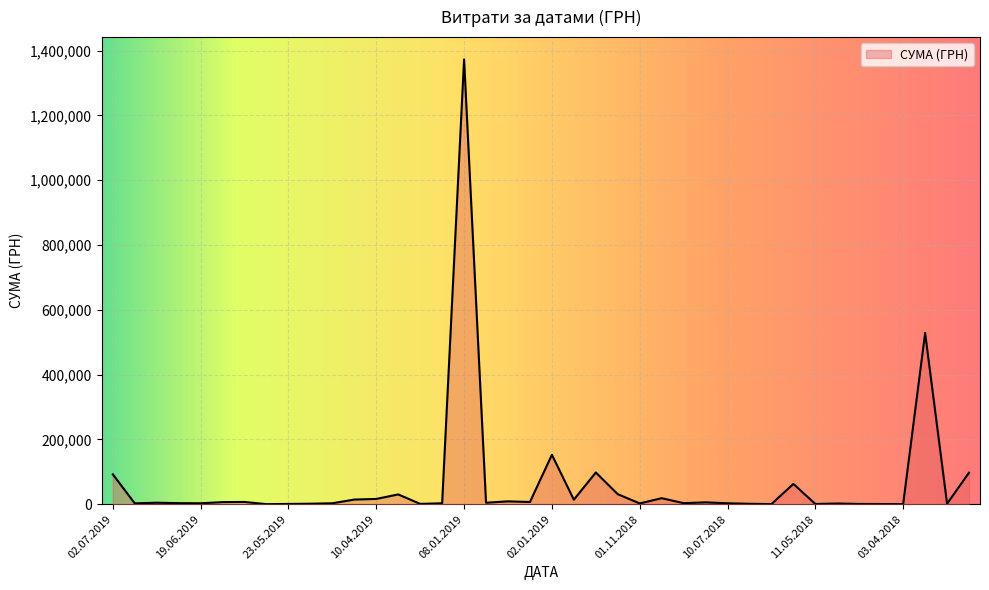

Count the number of categories in the chart.

40